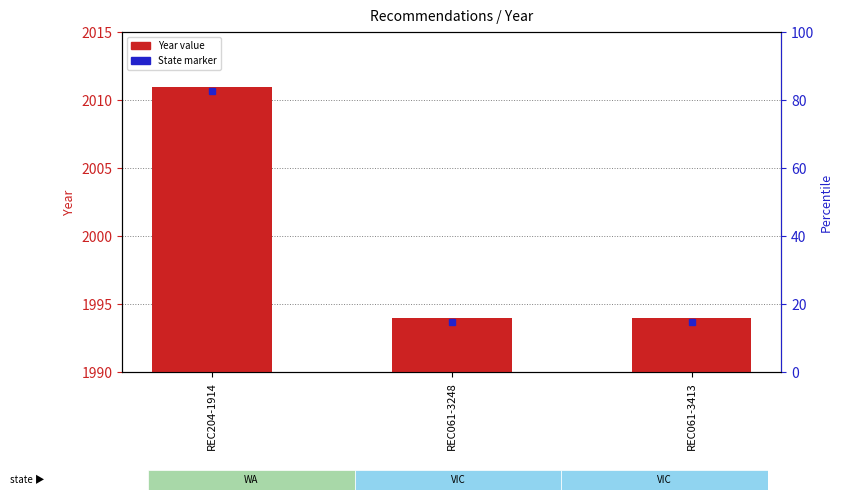

How many values are between 1994 and 2011?

3